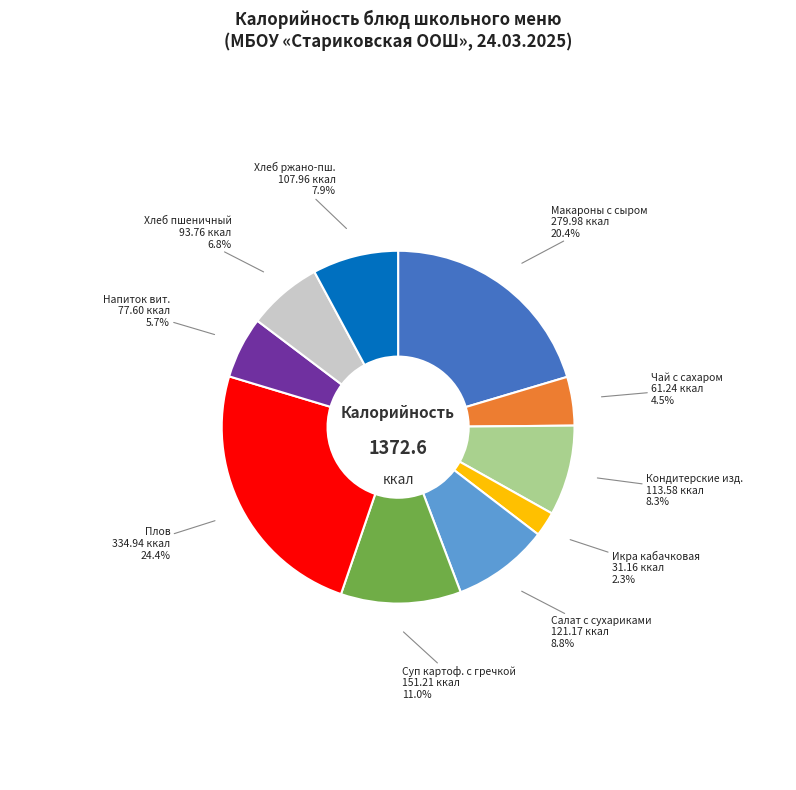

To the nearest percent, what is the average slice percentage?

10%